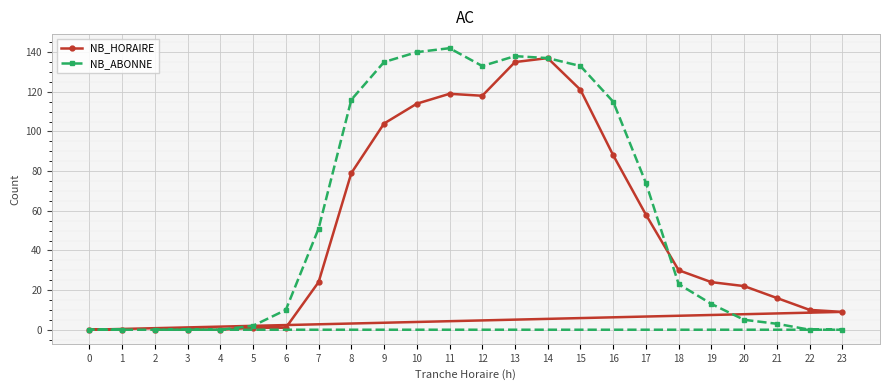

Rank the series by their maximum value, from highest to lowest.

NB_ABONNE, NB_HORAIRE